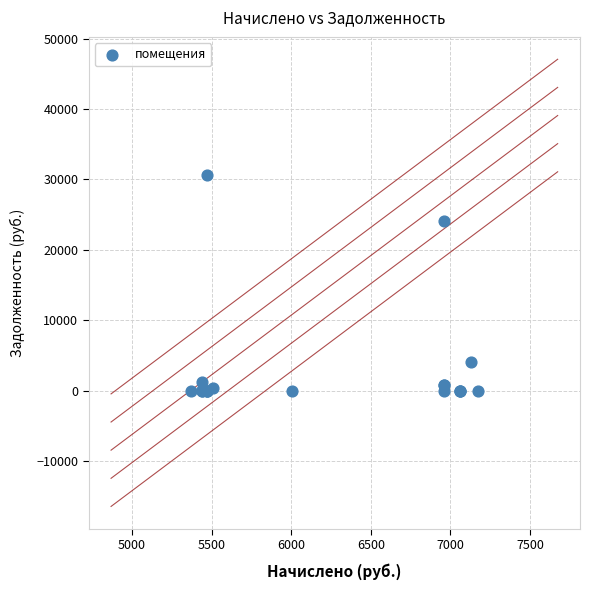

What Y value in the scatter plot is closest to 15307?

24039.2